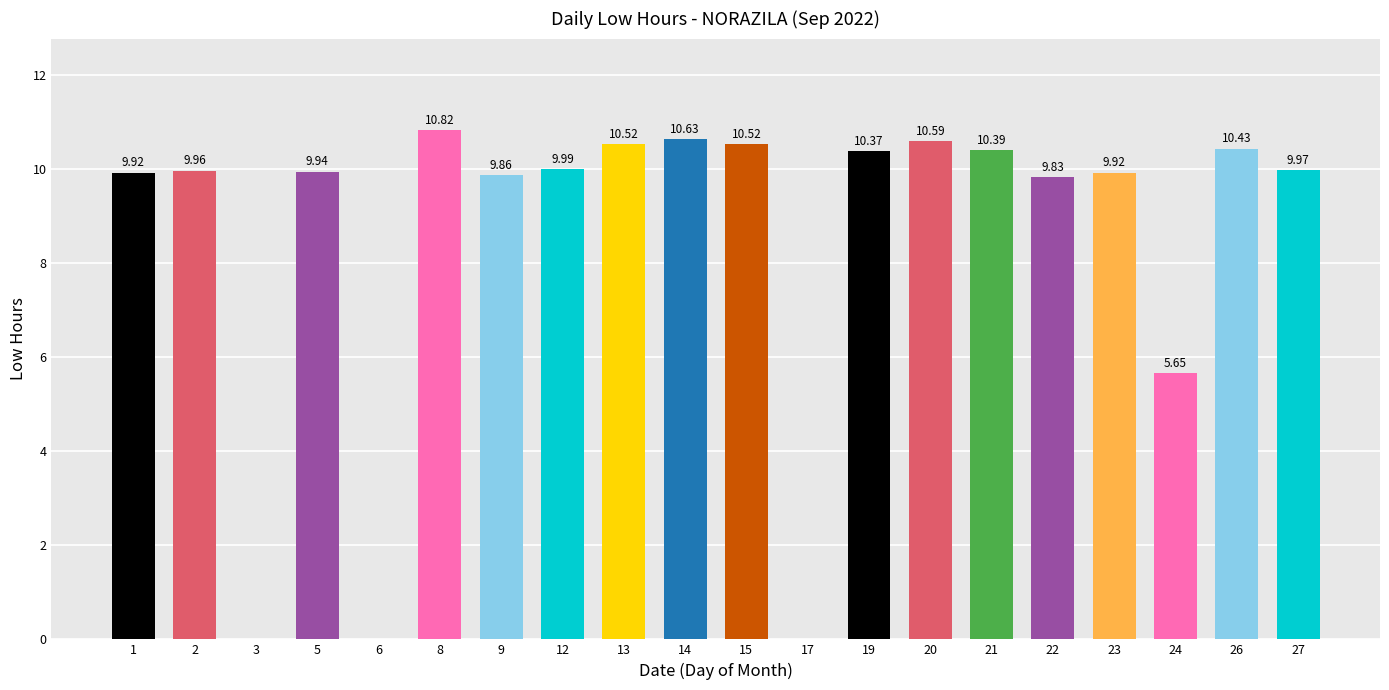

Is it true that the value at 15 is 10.5?

True